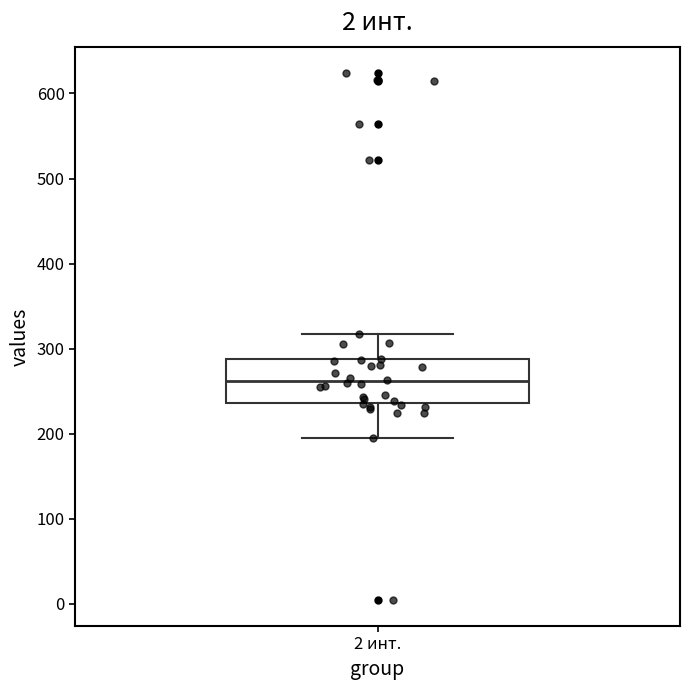

Transcribe this box plot: give where the median line is, the range the box spans, and where the two whiskers end, as read against the y-axis. The values are not printed on the chart, so give them approximately, as read against the axis.

median 260, box 240 to 290, whiskers 200 to 320